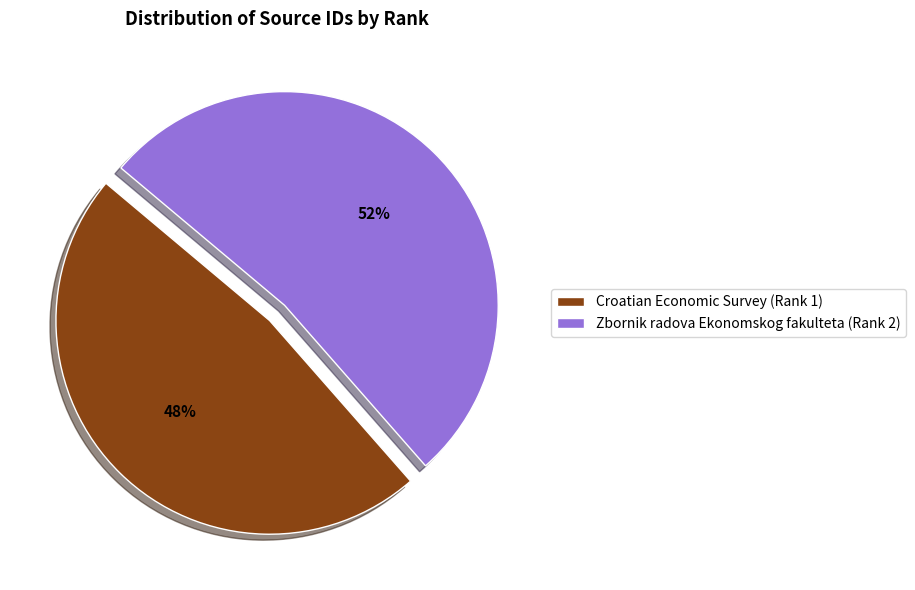

Between Zbornik radova Ekonomskog fakulteta (Rank 2) and Croatian Economic Survey (Rank 1), which is larger?

Zbornik radova Ekonomskog fakulteta (Rank 2)